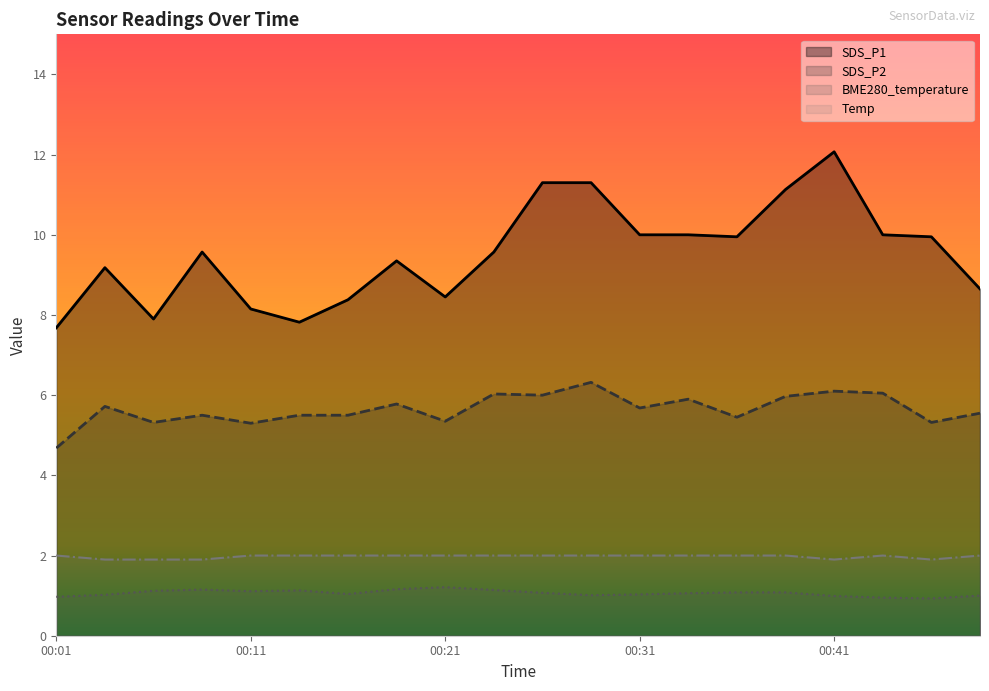

Between 00:21 and 00:28, which series saw the biggest shift?

SDS_P1